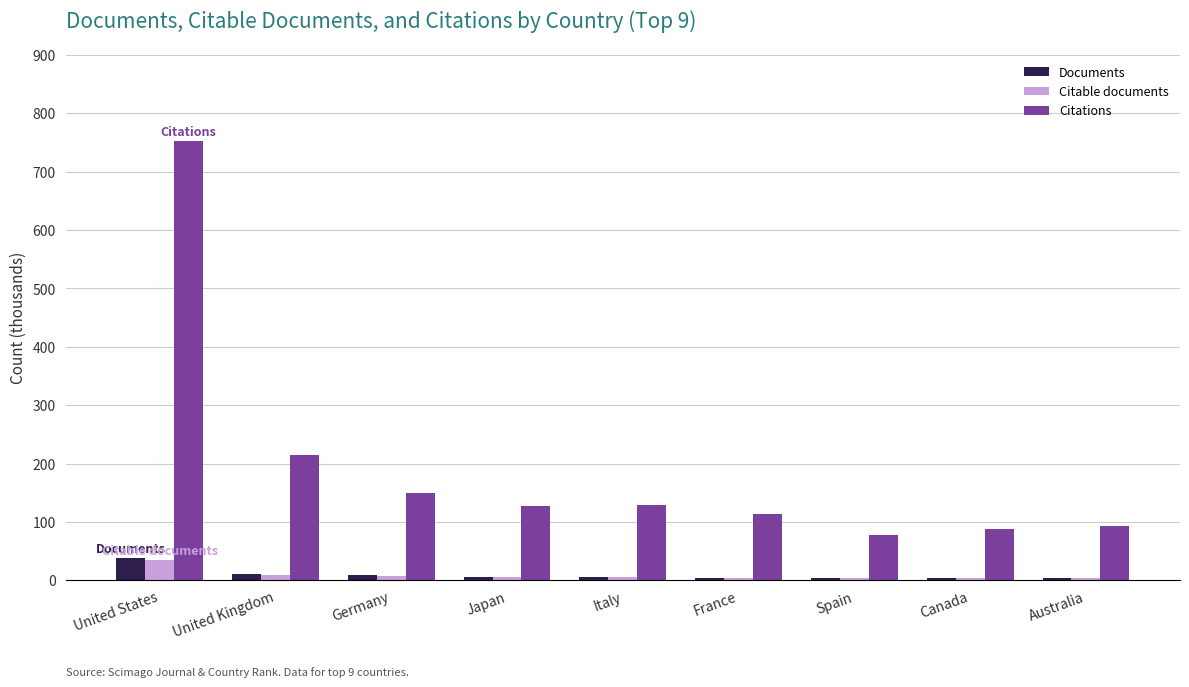

What is the difference between the Citable documents values at Italy and United Kingdom?

3.9